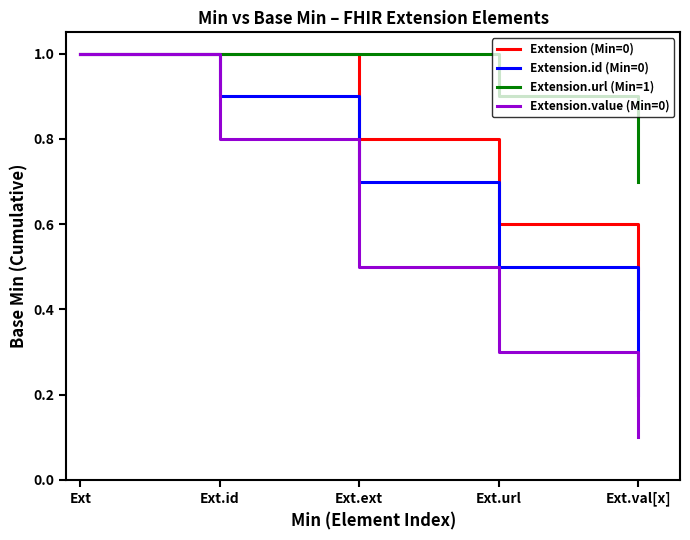

What is the maximum value for Extension (Min=0)?

1.0